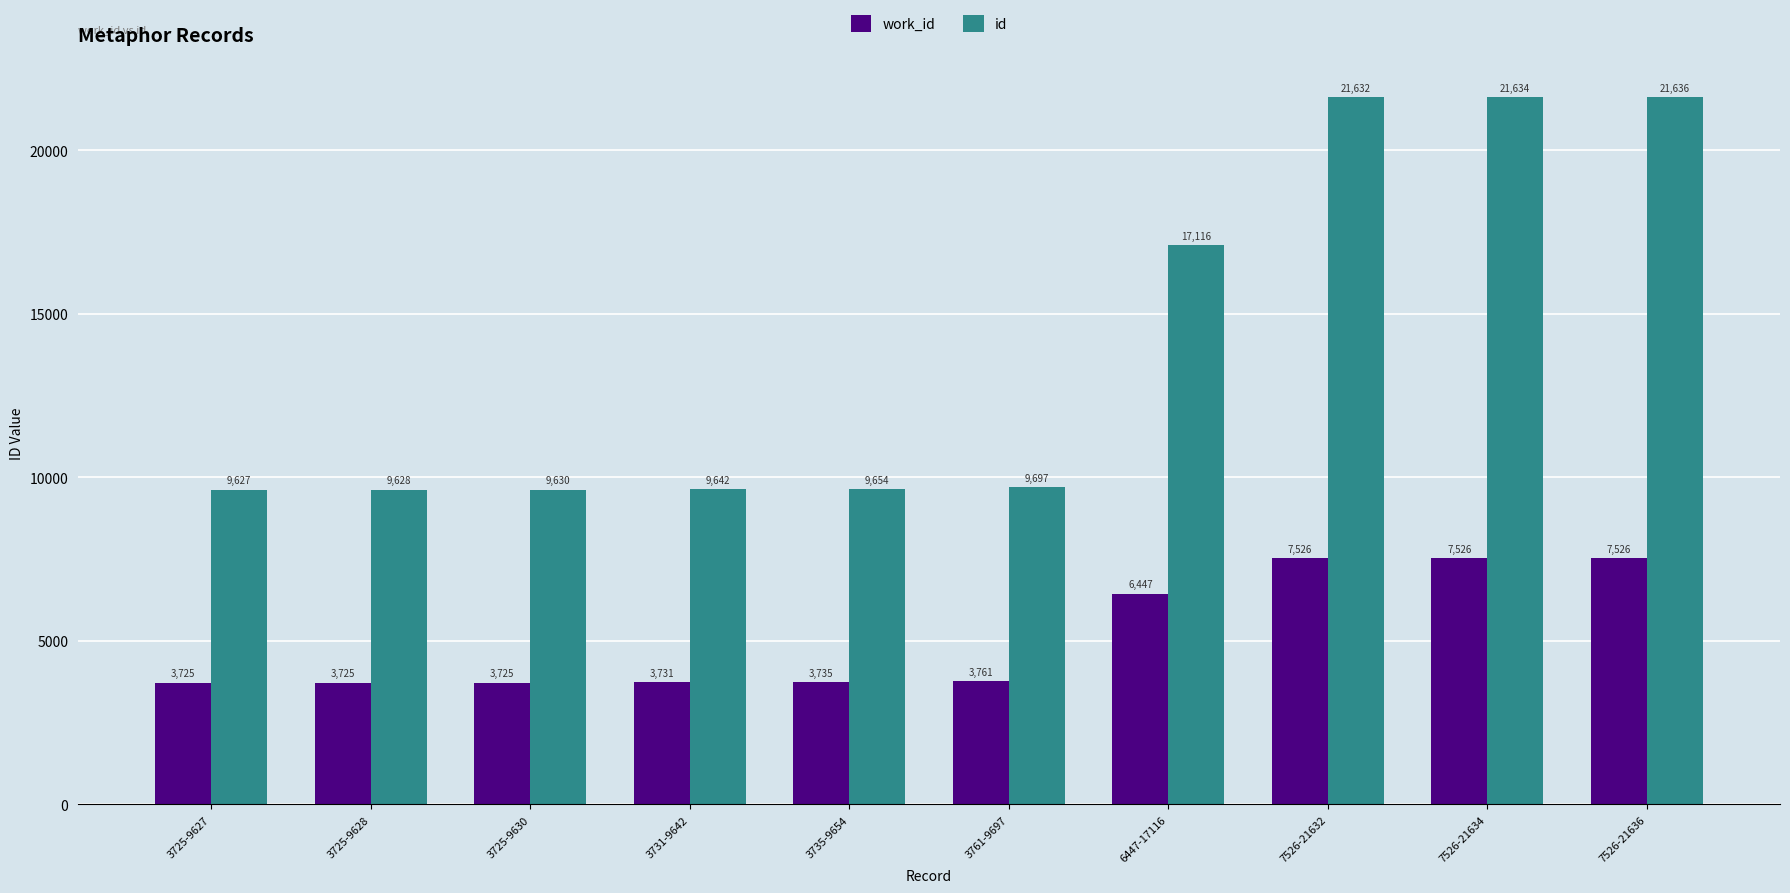

Which series has the largest total across all categories?

id